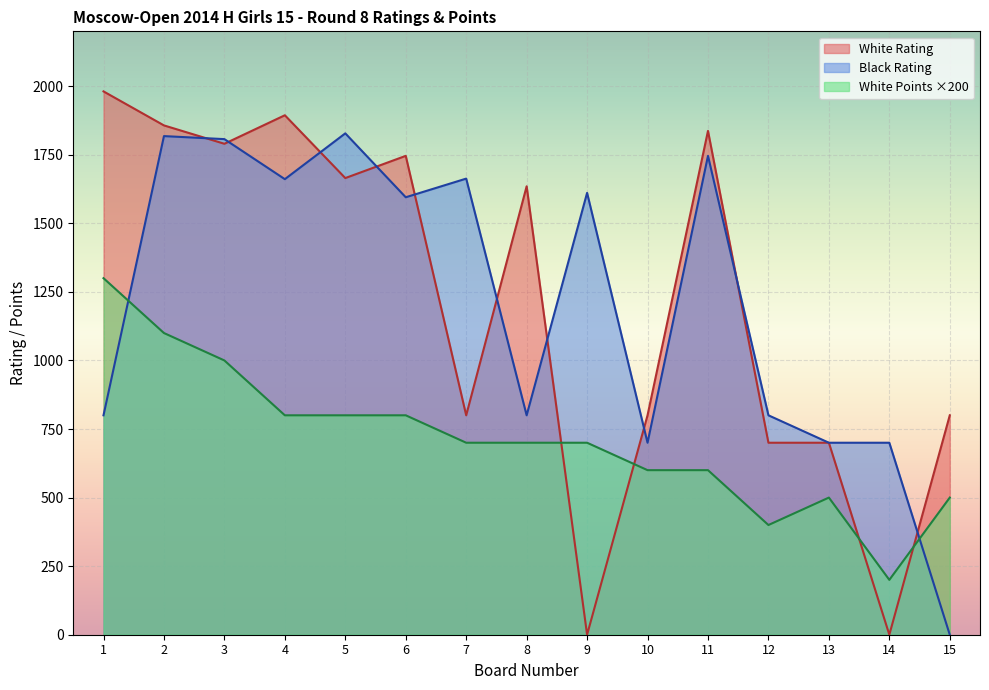

True or false: Black Rating has a value of 700 at 10.

True